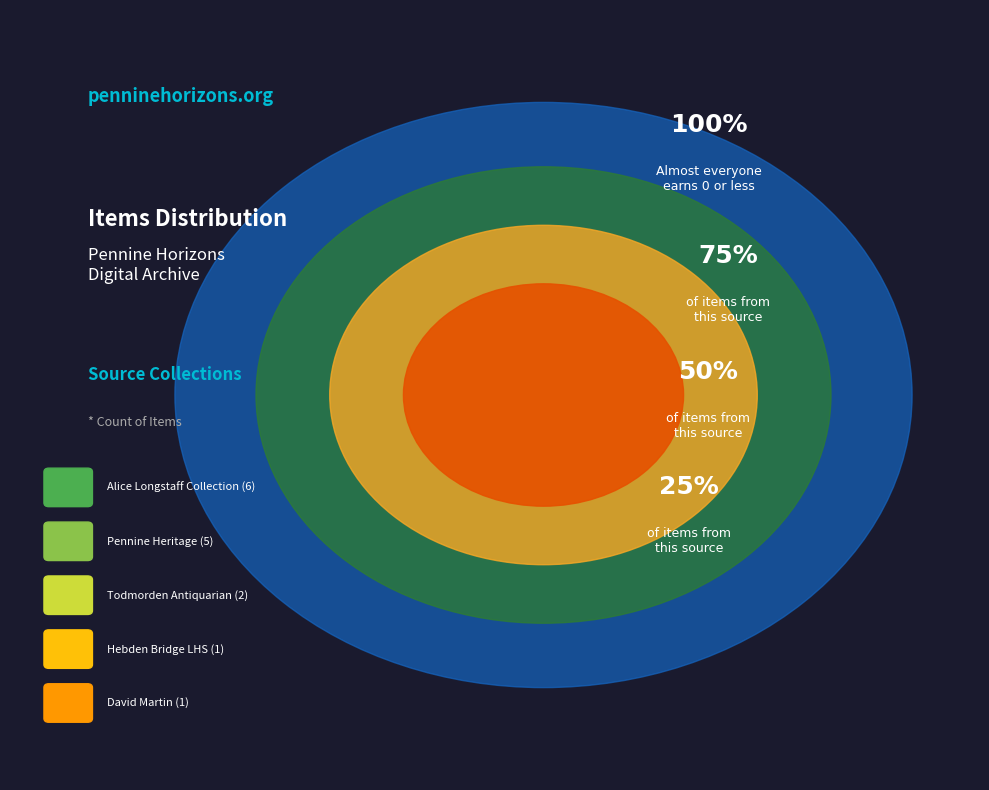

Is Todmorden Antiquarian Society the majority of the pie?

No